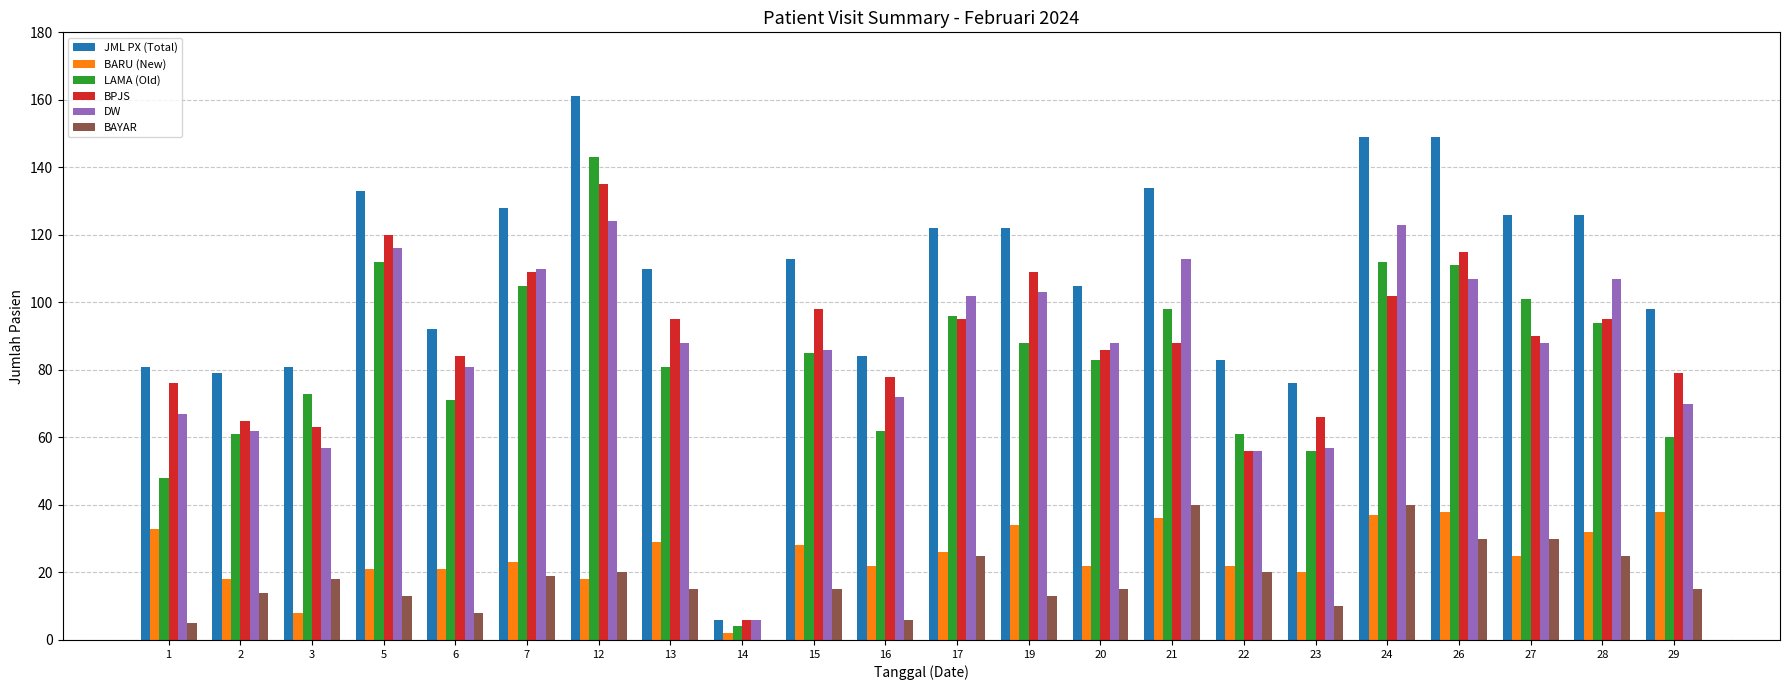

Reading right to left, what are all the values shown in this chart?

JML PX (Total): 29=98	28=126	27=126	26=149	24=149	23=76	22=83	21=134	20=105	19=122	17=122	16=84	15=113	14=6	13=110	12=161	7=128	6=92	5=133	3=81	2=79	1=81
BARU (New): 29=38	28=32	27=25	26=38	24=37	23=20	22=22	21=36	20=22	19=34	17=26	16=22	15=28	14=2	13=29	12=18	7=23	6=21	5=21	3=8	2=18	1=33
LAMA (Old): 29=60	28=94	27=101	26=111	24=112	23=56	22=61	21=98	20=83	19=88	17=96	16=62	15=85	14=4	13=81	12=143	7=105	6=71	5=112	3=73	2=61	1=48
BPJS: 29=79	28=95	27=90	26=115	24=102	23=66	22=56	21=88	20=86	19=109	17=95	16=78	15=98	14=6	13=95	12=135	7=109	6=84	5=120	3=63	2=65	1=76
DW: 29=70	28=107	27=88	26=107	24=123	23=57	22=56	21=113	20=88	19=103	17=102	16=72	15=86	14=6	13=88	12=124	7=110	6=81	5=116	3=57	2=62	1=67
BAYAR: 29=15	28=25	27=30	26=30	24=40	23=10	22=20	21=40	20=15	19=13	17=25	16=6	15=15	14=0	13=15	12=20	7=19	6=8	5=13	3=18	2=14	1=5